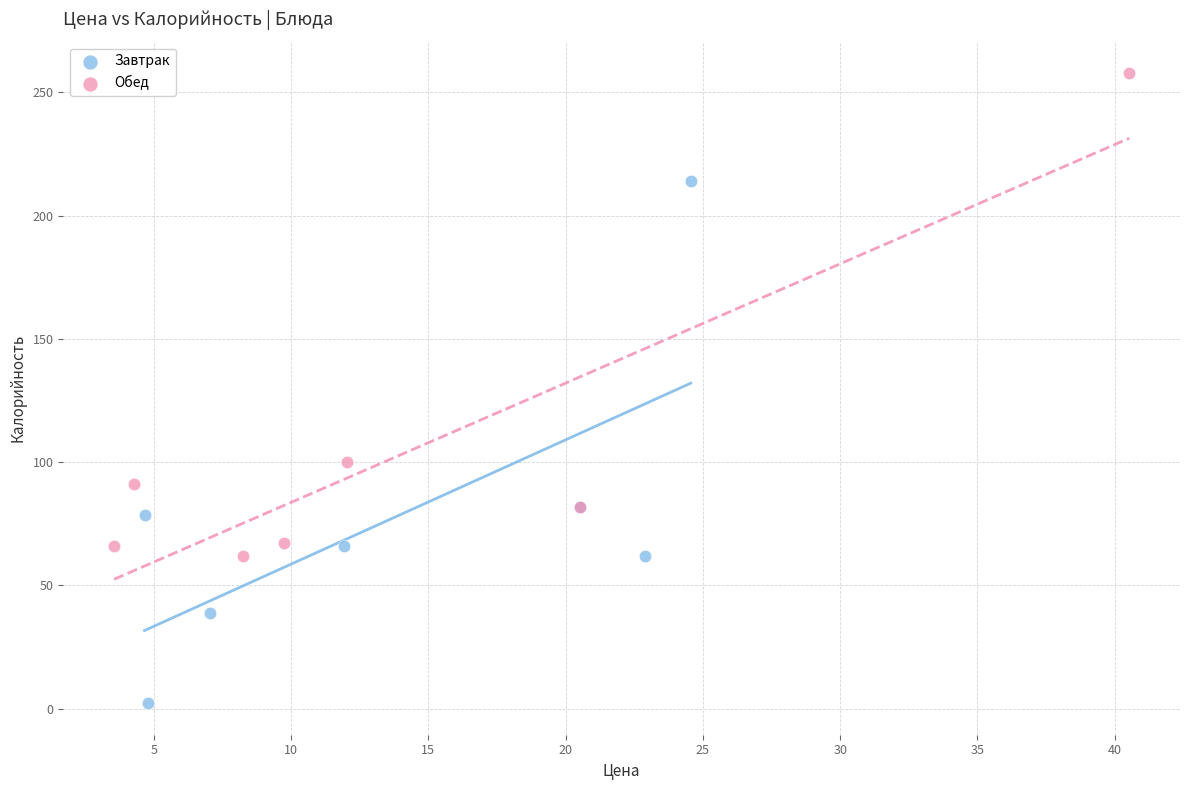

Which series reaches the minimum Y coordinate?

Завтрак